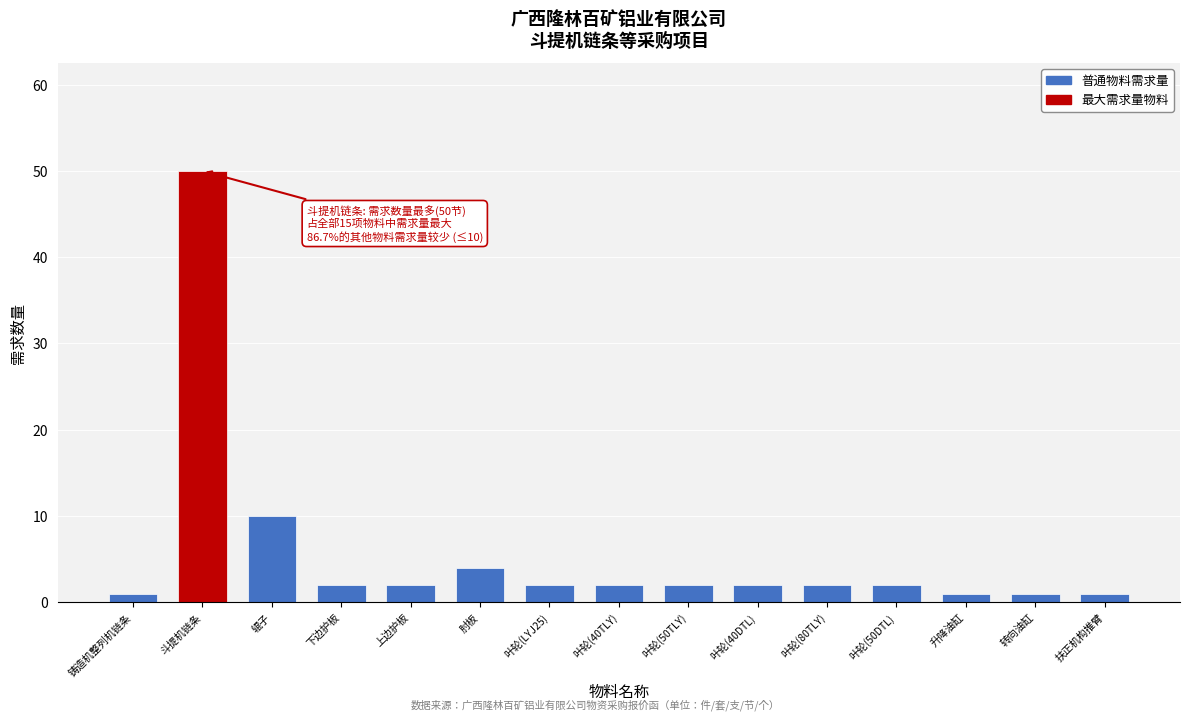

Reading left to right, what are all the values shown in this chart?

铸造机整列机链条=1	斗提机链条=50	辊子=10	下边护板=2	上边护板=2	肘板=4	叶轮(LYJ25)=2	叶轮(40TLY)=2	叶轮(50TLY)=2	叶轮(40DTL)=2	叶轮(80TLY)=2	叶轮(50DTL)=2	升降油缸=1	转向油缸=1	扶正机构推臂=1